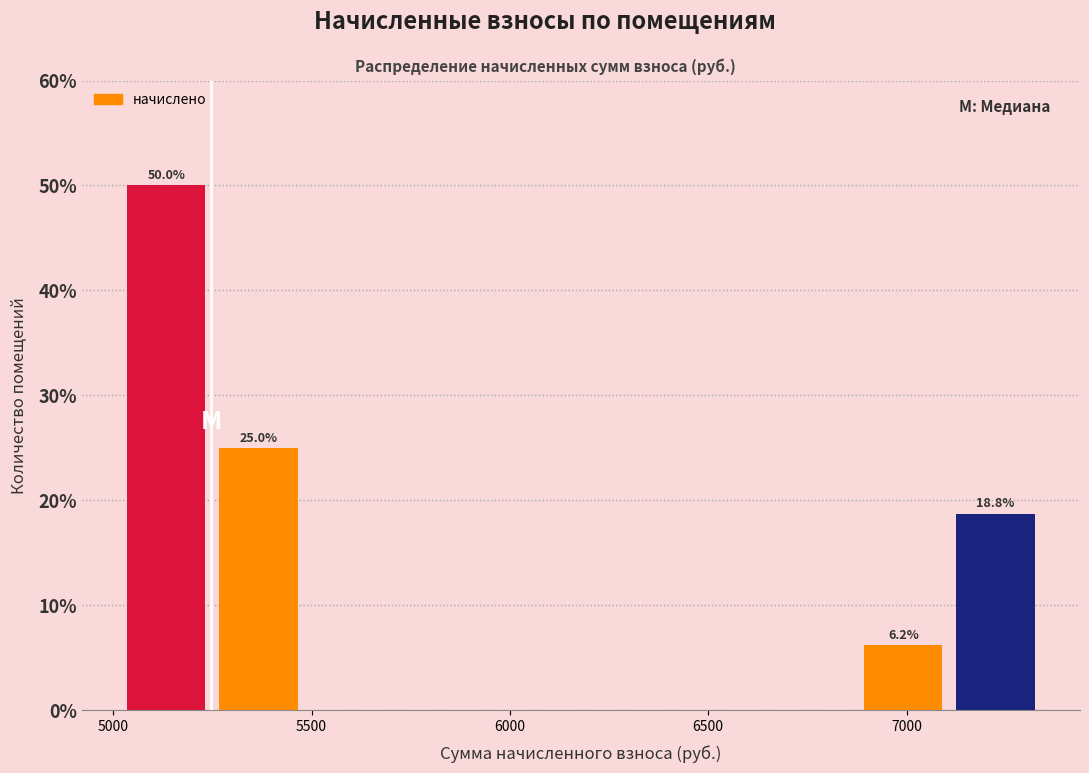

Which range on the x-axis has the tallest bar?

5000 to 5250